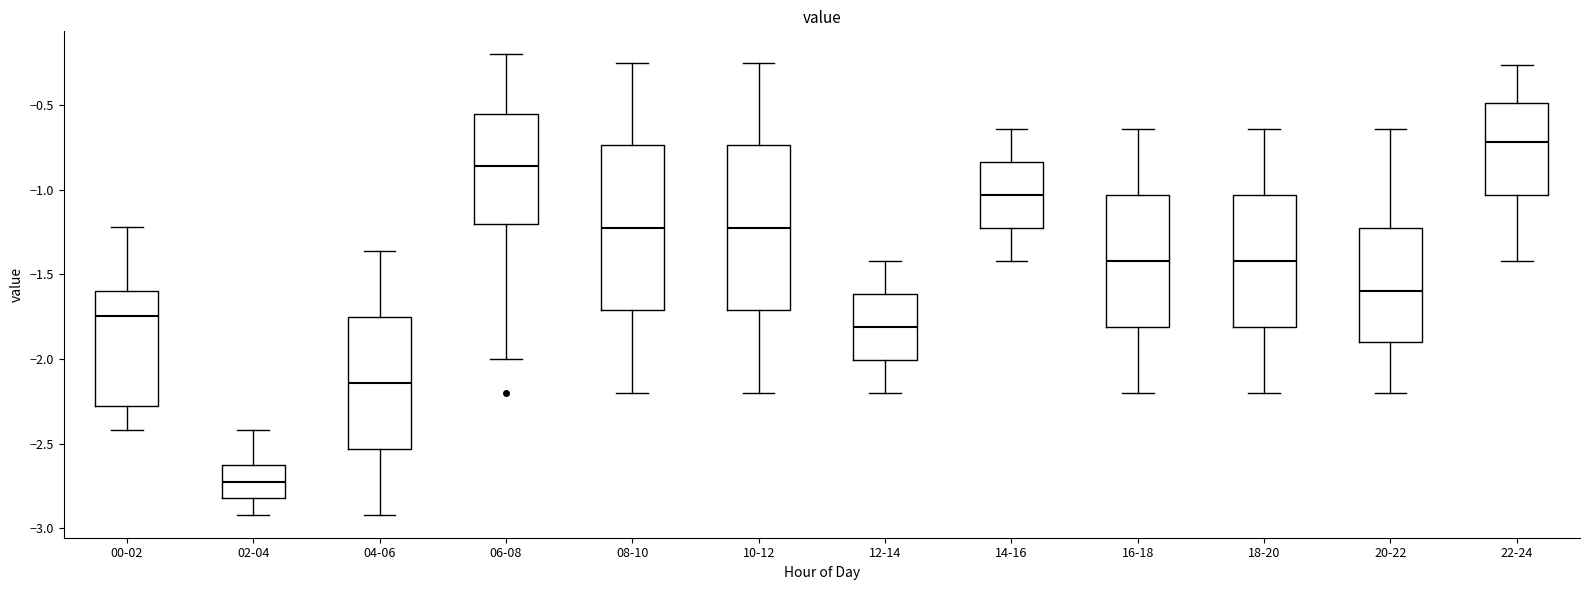

Reading left to right, transcribe this box plot: for each box, give where its median line is, the range the box spans, and where its two whiskers end, as read against the y-axis. The values are not printed on the chart, so give them approximately, as read against the axis.

00-02: median -1.75, box -2.30 to -1.60, whiskers -2.40 to -1.20
02-04: median -2.70, box -2.80 to -2.65, whiskers -2.90 to -2.40
04-06: median -2.15, box -2.55 to -1.75, whiskers -2.90 to -1.35
06-08: median -0.85, box -1.20 to -0.55, whiskers -2.00 to -0.20
08-10: median -1.20, box -1.70 to -0.75, whiskers -2.20 to -0.25
10-12: median -1.20, box -1.70 to -0.75, whiskers -2.20 to -0.25
12-14: median -1.80, box -2.00 to -1.60, whiskers -2.20 to -1.40
14-16: median -1.05, box -1.20 to -0.85, whiskers -1.40 to -0.65
16-18: median -1.40, box -1.80 to -1.05, whiskers -2.20 to -0.65
18-20: median -1.40, box -1.80 to -1.05, whiskers -2.20 to -0.65
20-22: median -1.60, box -1.90 to -1.20, whiskers -2.20 to -0.65
22-24: median -0.70, box -1.05 to -0.50, whiskers -1.40 to -0.25